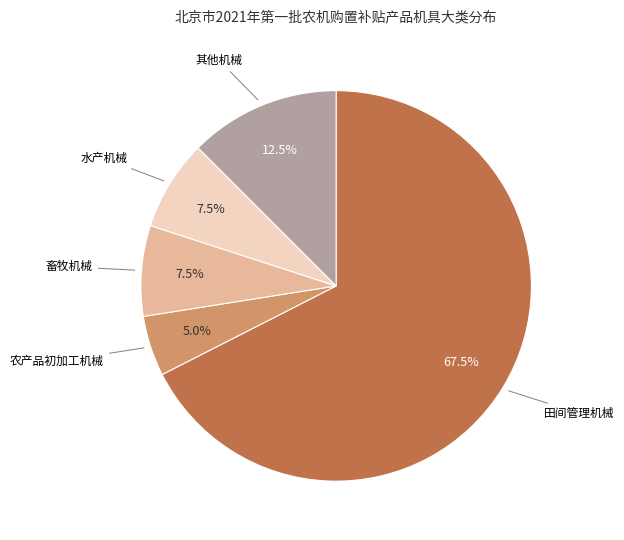

Is there any slice that represents more than half of the pie?

Yes